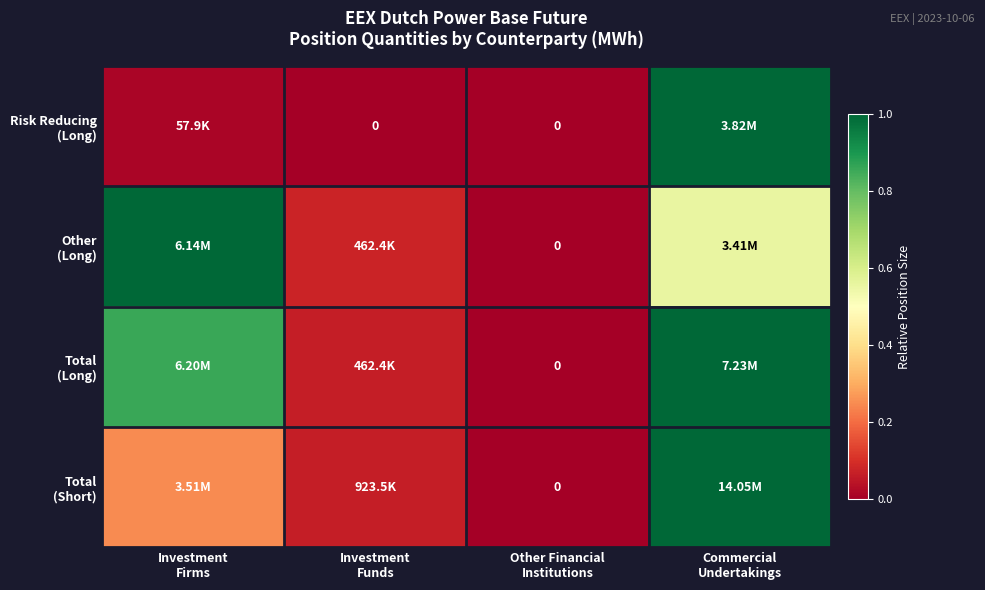

Is the value of Risk Reducing (Long) at Commercial Undertakings greater than the value of Other (Long) at Commercial Undertakings?

Yes